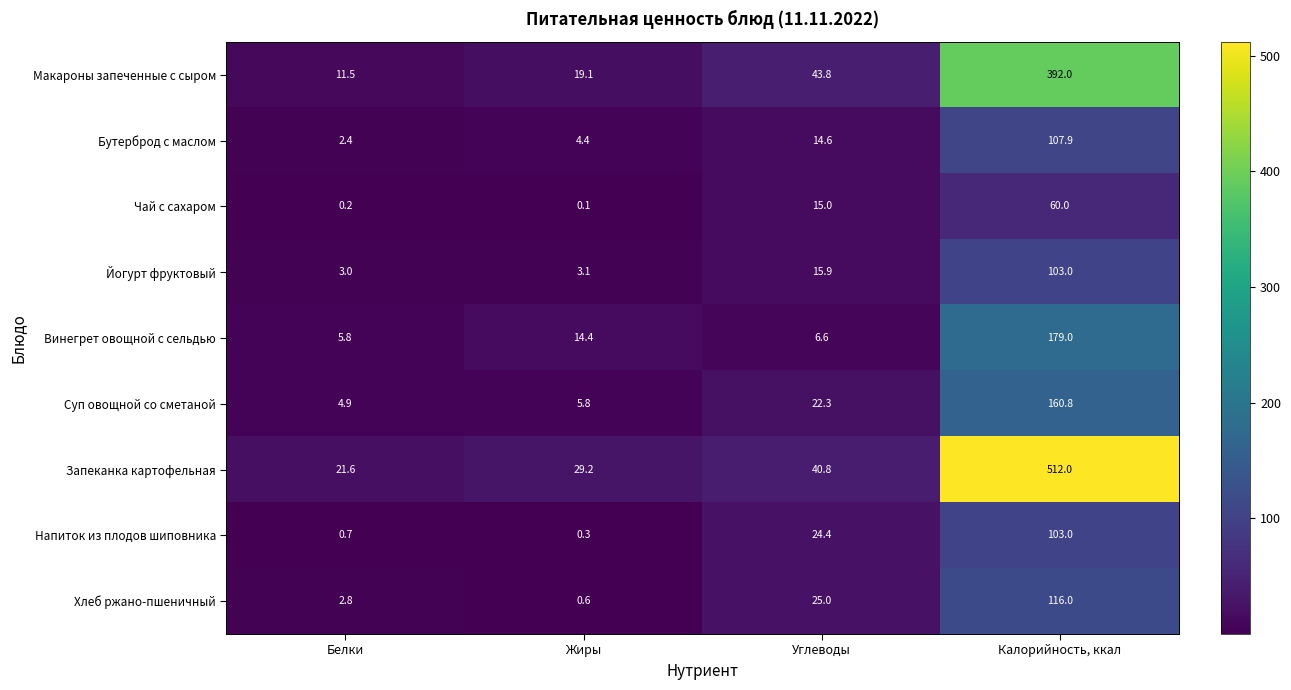

Which series changed the most between Белки and Жиры?

Винегрет овощной с сельдью